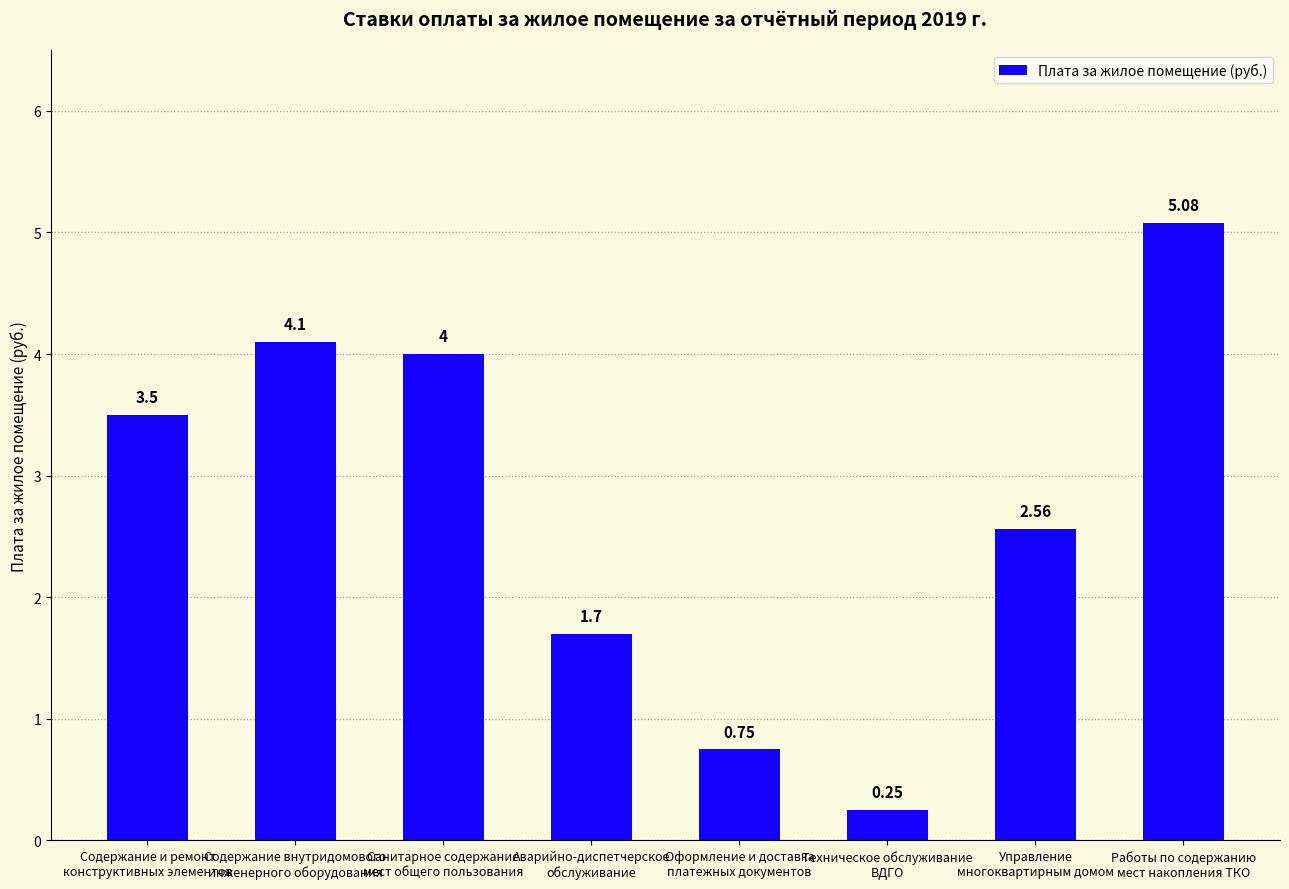

How many series are shown in this chart?

1